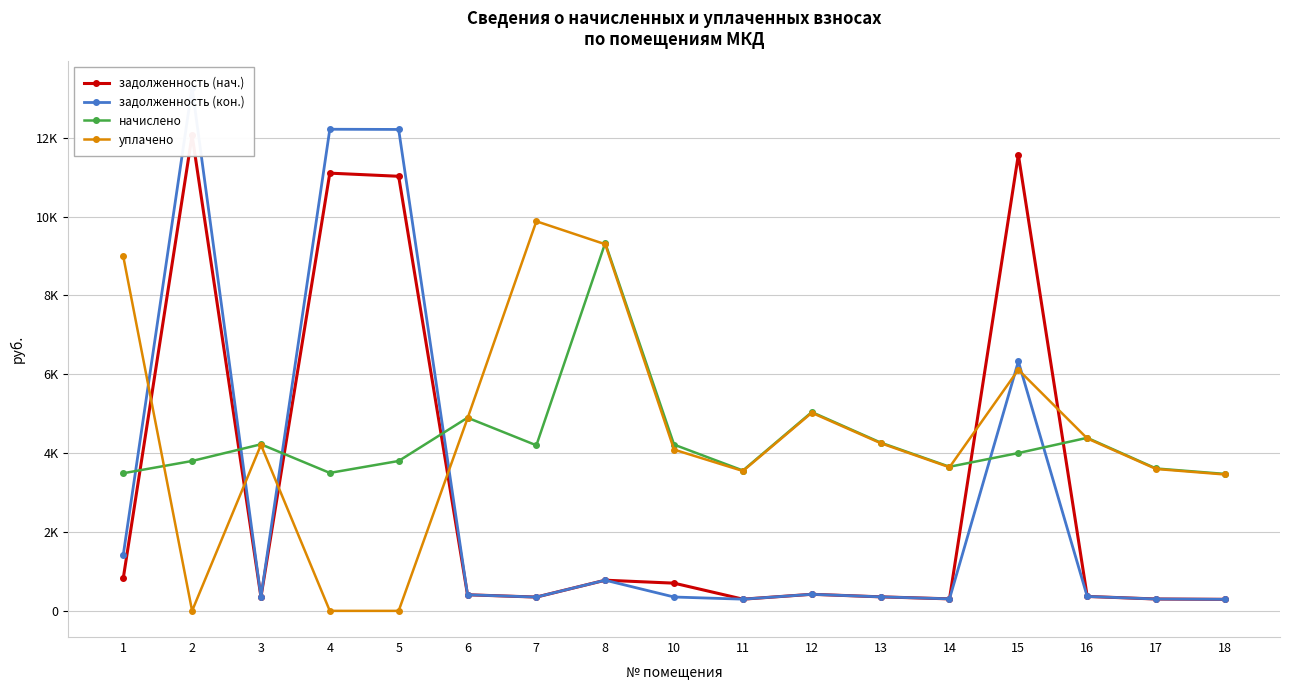

Reading left to right, extract all data points from this chart.

задолженность (нач.): 1=824.8	2=12061.4	3=352.1	4=11102.0	5=11022.5	6=408.2	7=349.8	8=777.6	10=702.7	11=296.6	12=420.2	13=355.7	14=304.6	15=11567.8	16=365.8	17=301.0	18=292.3
задолженность (кон.): 1=1419.1	2=13271.0	3=352.1	4=12215.3	5=12210.5	6=408.2	7=349.9	8=777.6	10=351.4	11=296.6	12=420.2	13=355.7	14=304.6	15=6327.6	16=365.8	17=301.0	18=292.3
начислено: 1=3490.6	2=3801.6	3=4225.0	4=3499.2	5=3801.6	6=4898.9	7=4199.0	8=9331.2	10=4216.3	11=3559.7	12=5042.3	13=4268.2	14=3654.7	15=4003.1	16=4389.1	17=3611.5	18=3473.3
уплачено: 1=8993.0	2=0.0	3=4210.3	4=0.0	5=0.0	6=4881.9	7=9881.3	8=9298.8	10=4089.6	11=3547.3	12=5024.8	13=4253.3	14=3642.0	15=6116.7	16=4373.9	17=3599.0	18=3459.0